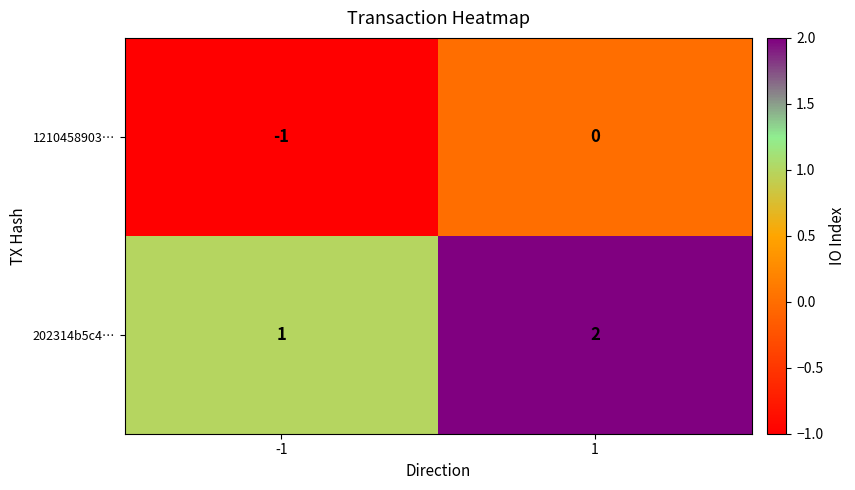

What is the sum of all 202314b5c4… values?

3